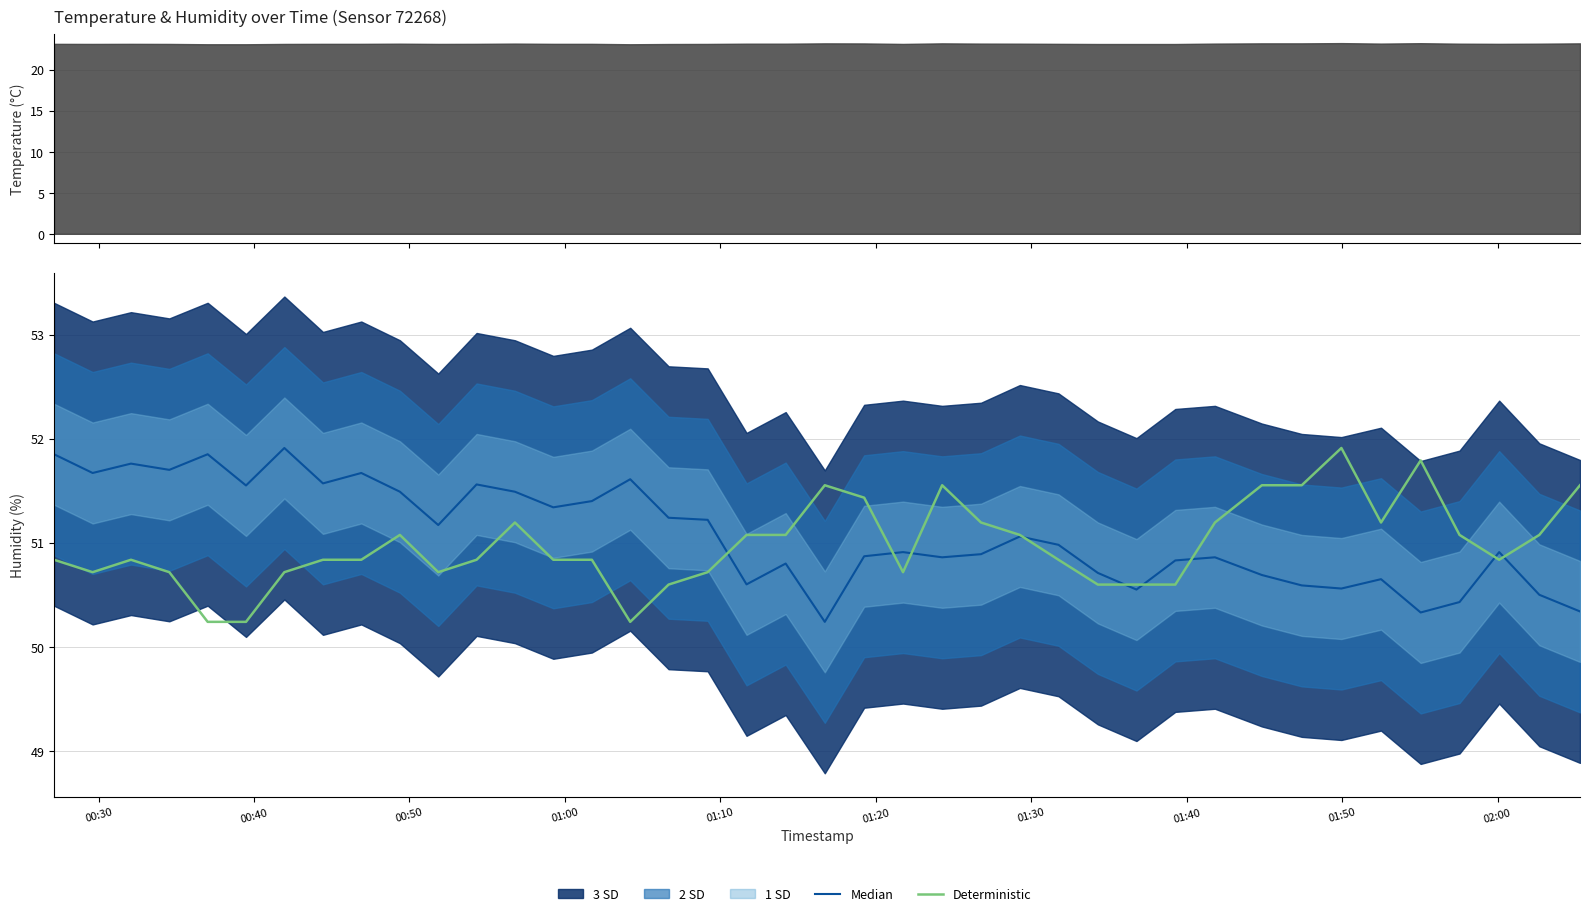

What value does the Deterministic series have at 01:00?

50.7